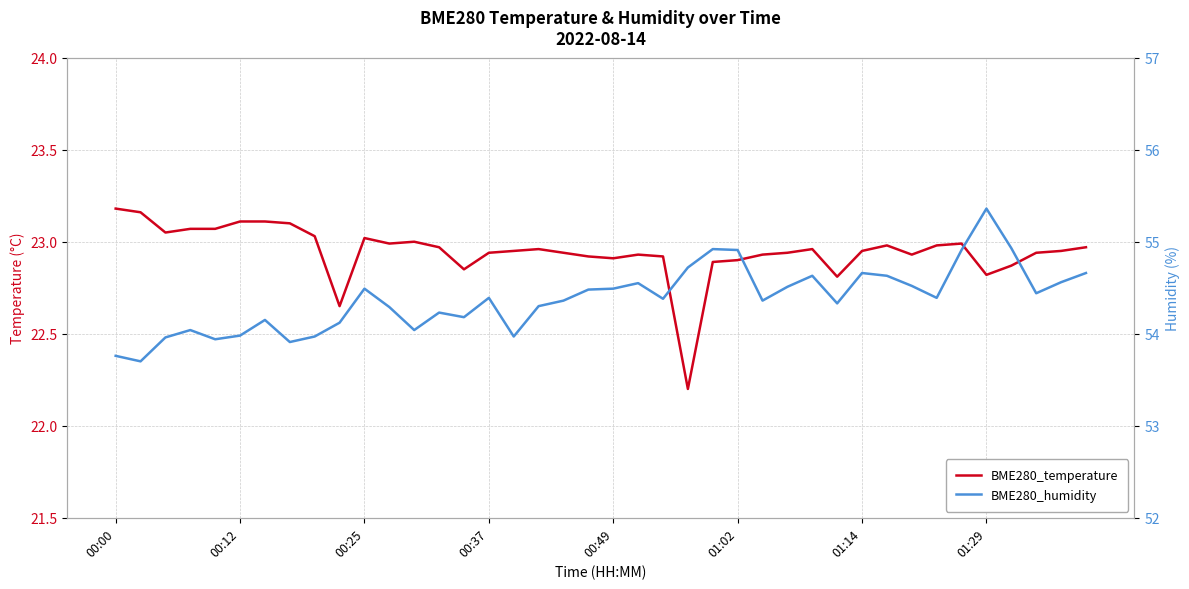

Is this an area chart (filled region under the line)?

No